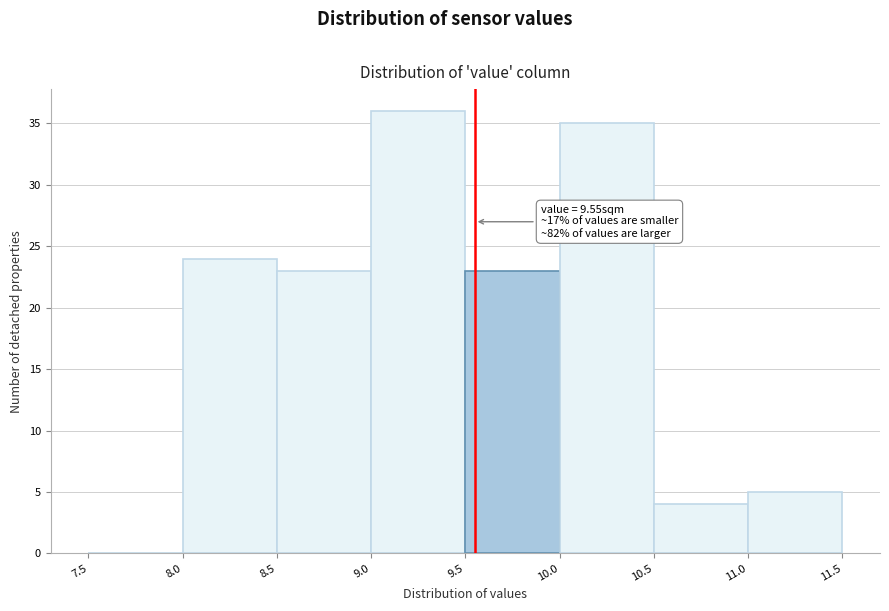

Over which range of the x-axis is the bar tallest?

9.0 to 9.5